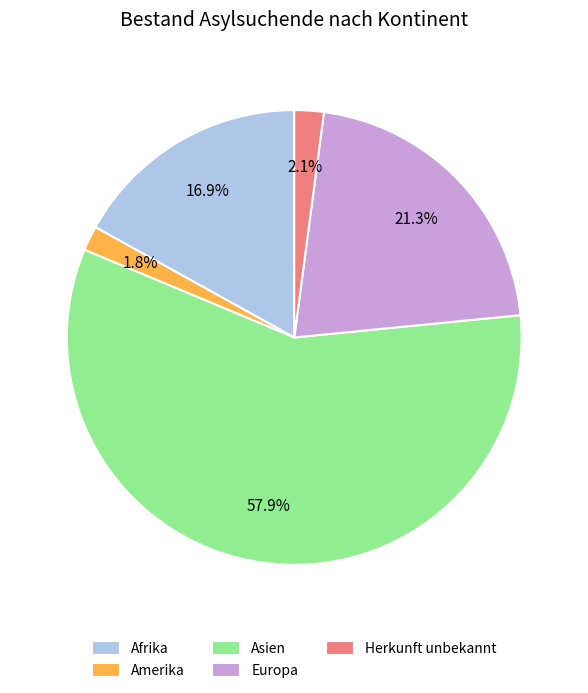

To the nearest percent, what percentage of the pie is Europa?

21%